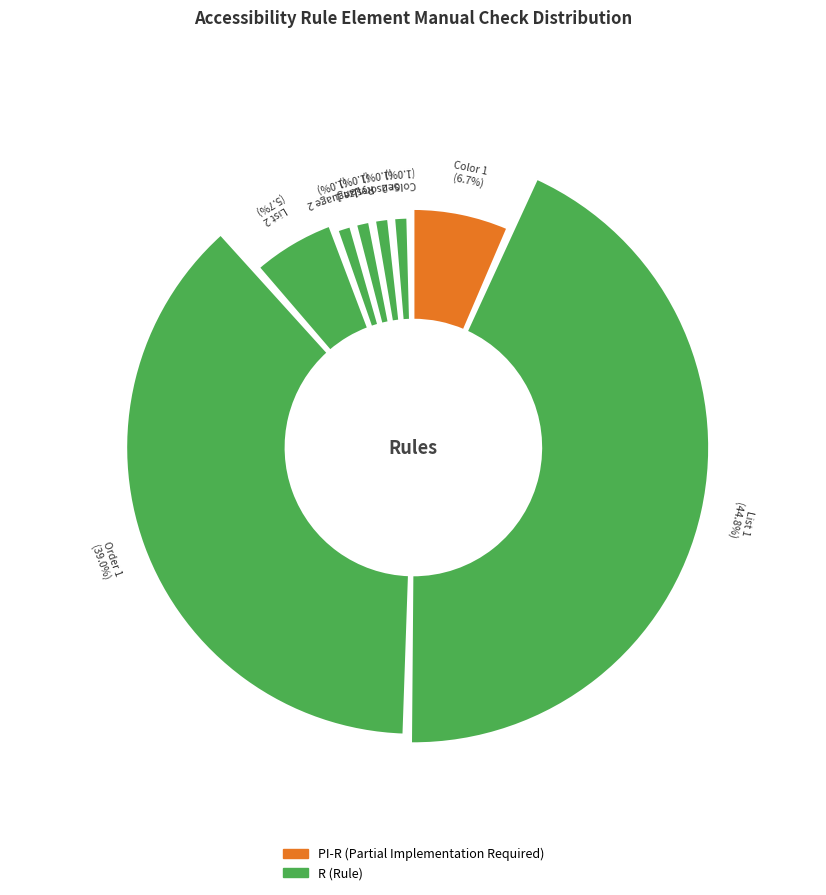

Is it true that Resize 1 is 1% of the pie?

True